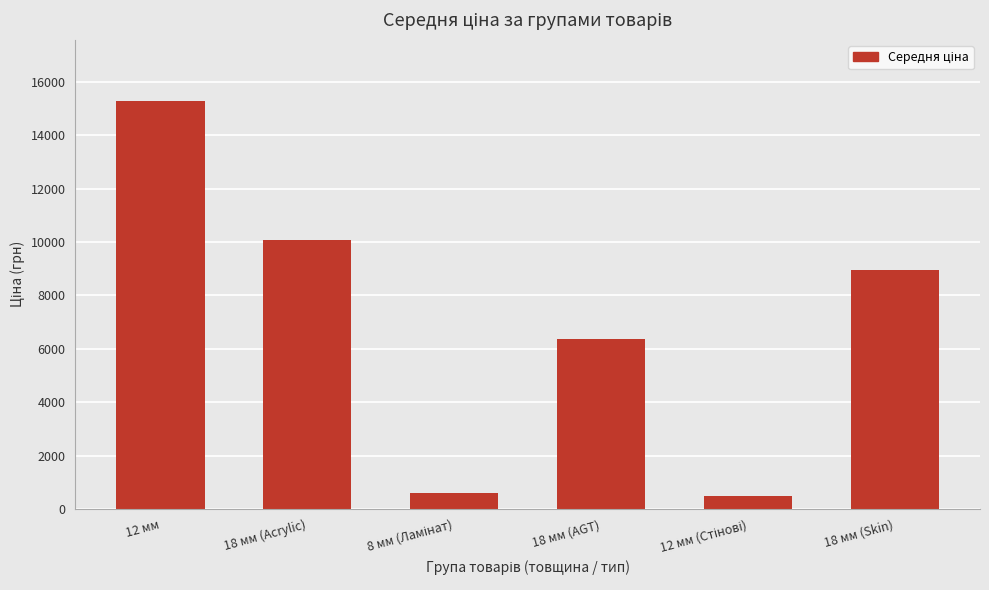

Approximately how many times larger is the value at 18 мм (Skin) compared to 12 мм?

0.6